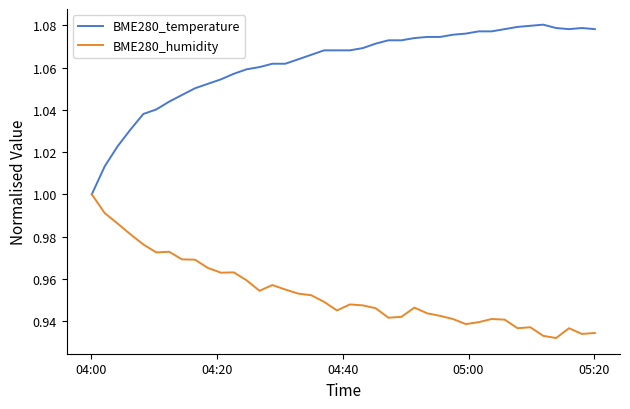

List the series in order of their peak value, highest first.

BME280_temperature, BME280_humidity